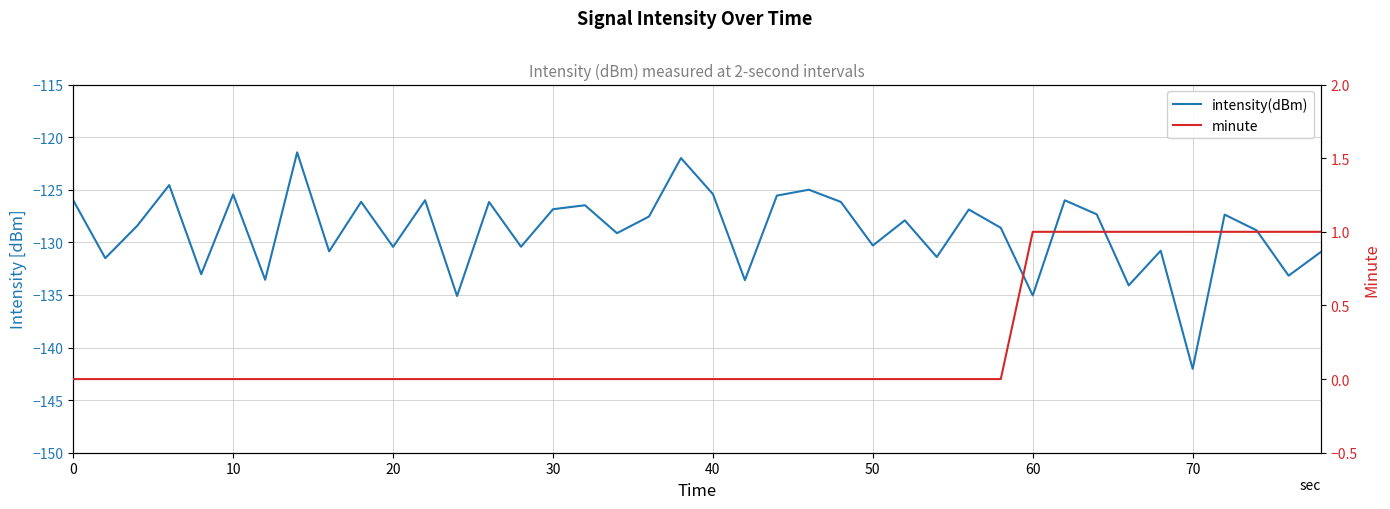

True or false: minute and intensity(dBm) intersect in this chart.

False